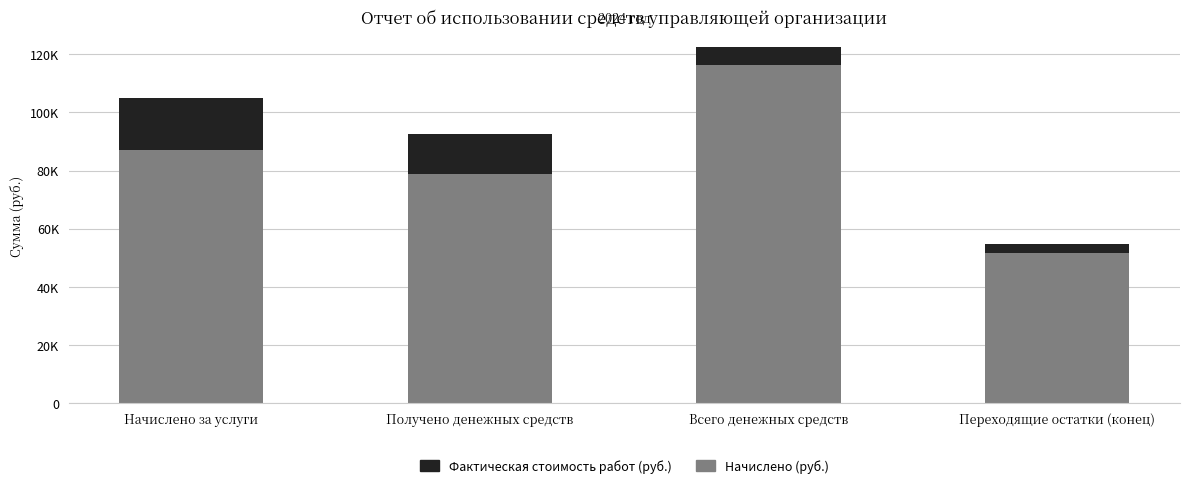

What position from the right is Переходящие остатки (конец)?

1